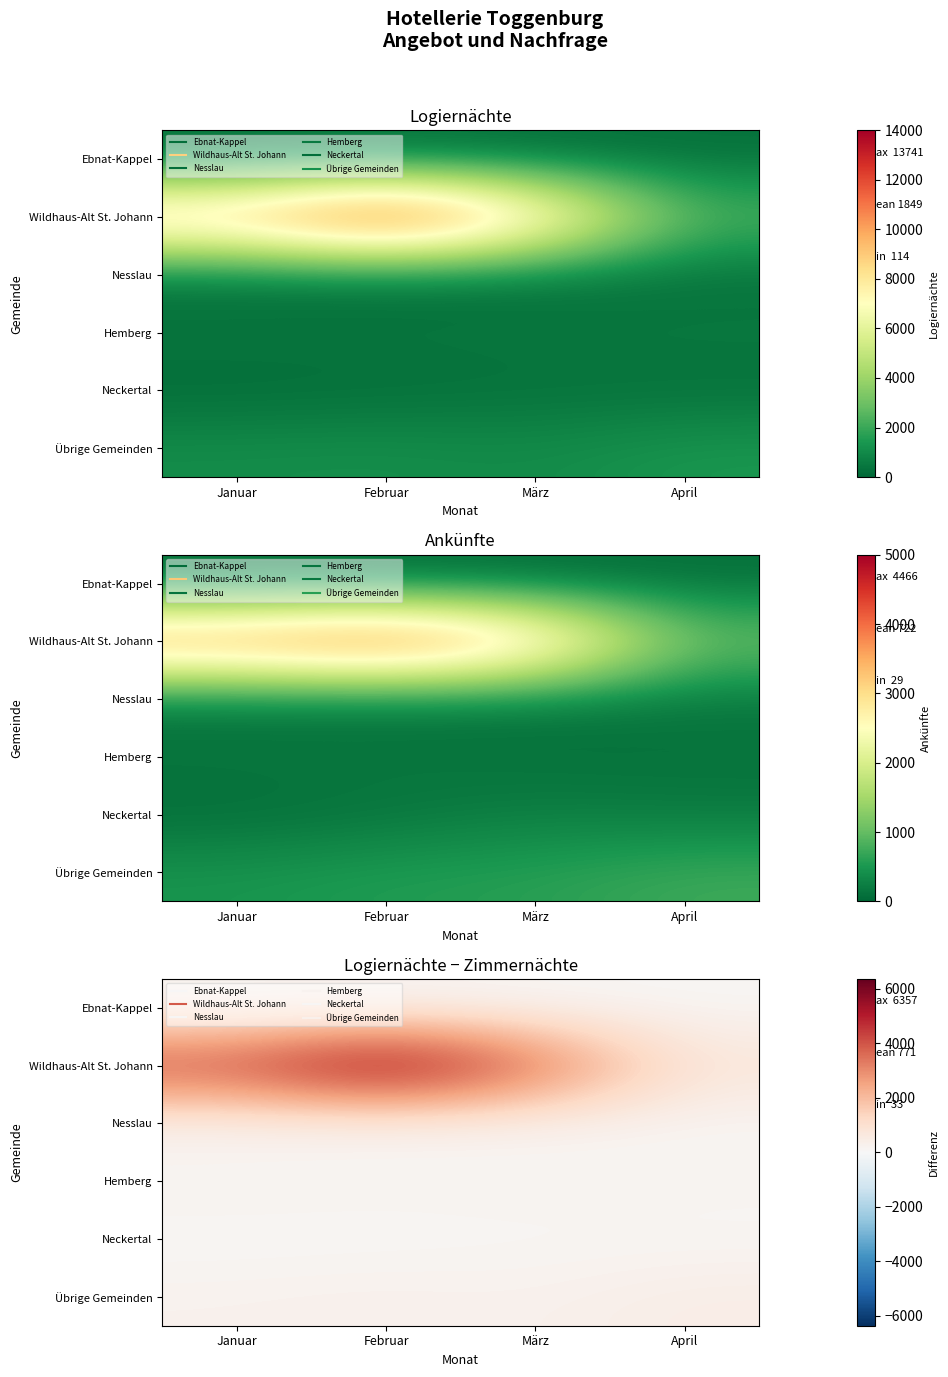

How many values in the Wildhaus-Alt St. Johann series exceed 4415?

1